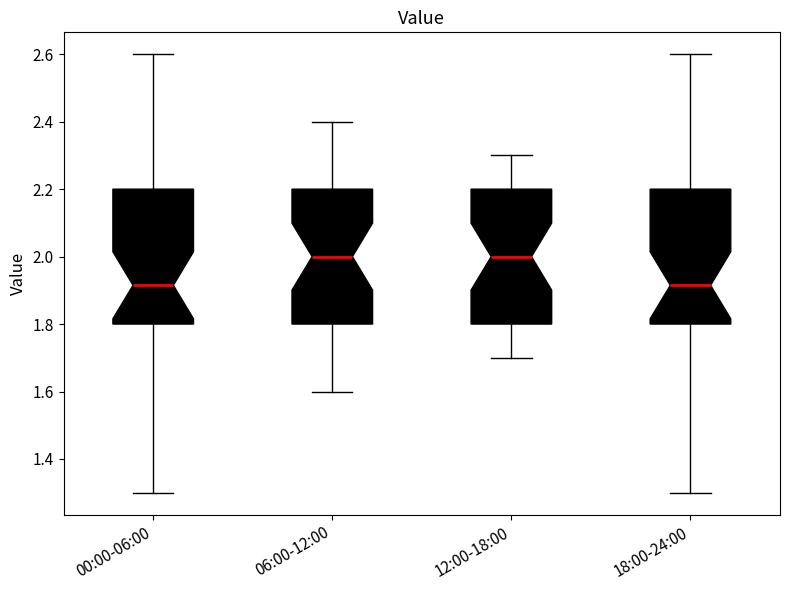

Where does the upper whisker of the box for 00:00-06:00 end on the y-axis? The values are not printed on the chart, so give them approximately, as read against the axis.

2.60